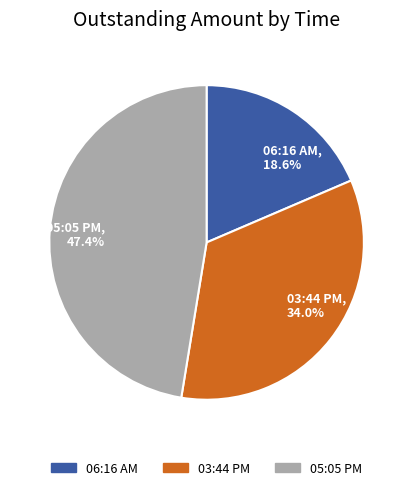

Count the number of slices in the pie.

3